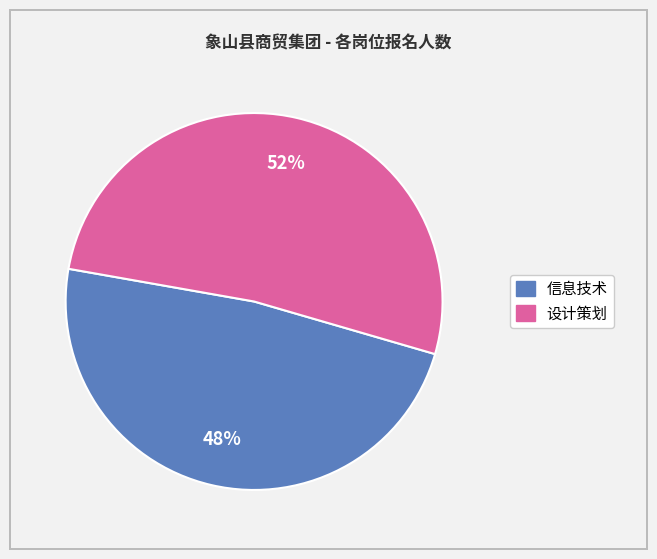

Do 信息技术 and 设计策划 together represent more than half of the pie?

Yes